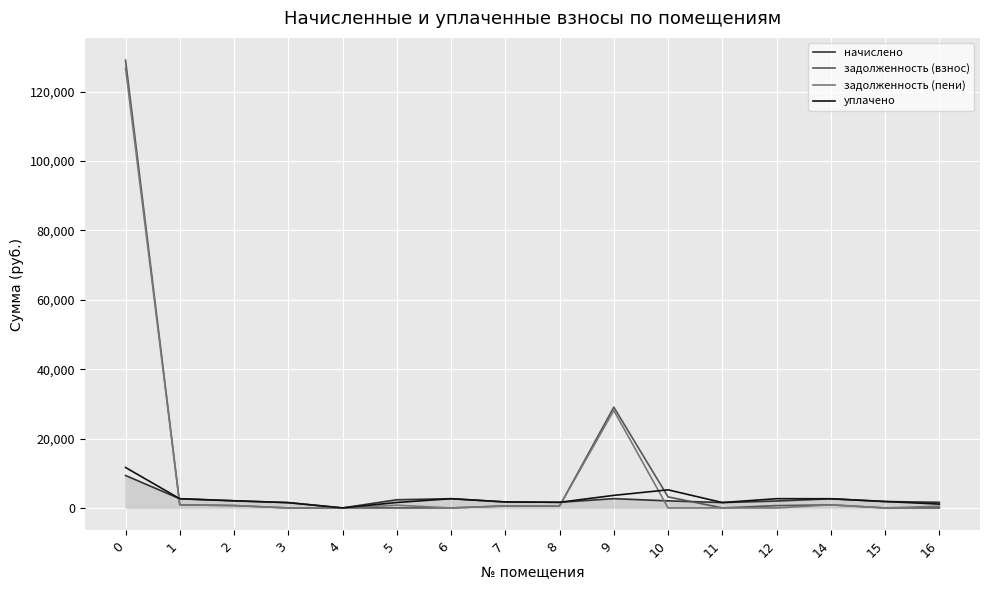

Is the value of задолженность (пени) at 14 greater than the value of задолженность (взнос) at 9?

No